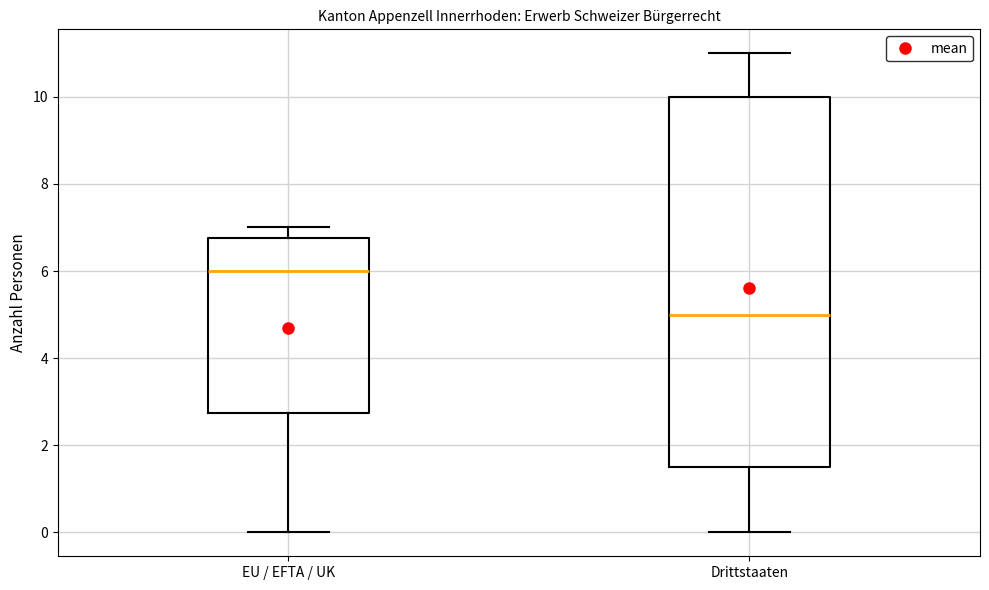

Reading left to right, read every box against the y-axis: the position of its median line, the range the box covers, and the ends of its whiskers. The values are not printed on the chart, so give them approximately, as read against the axis.

EU / EFTA / UK: median 6.0, box 2.8 to 6.8, whiskers 0.0 to 7.0
Drittstaaten: median 5.0, box 1.6 to 10.0, whiskers 0.0 to 11.0